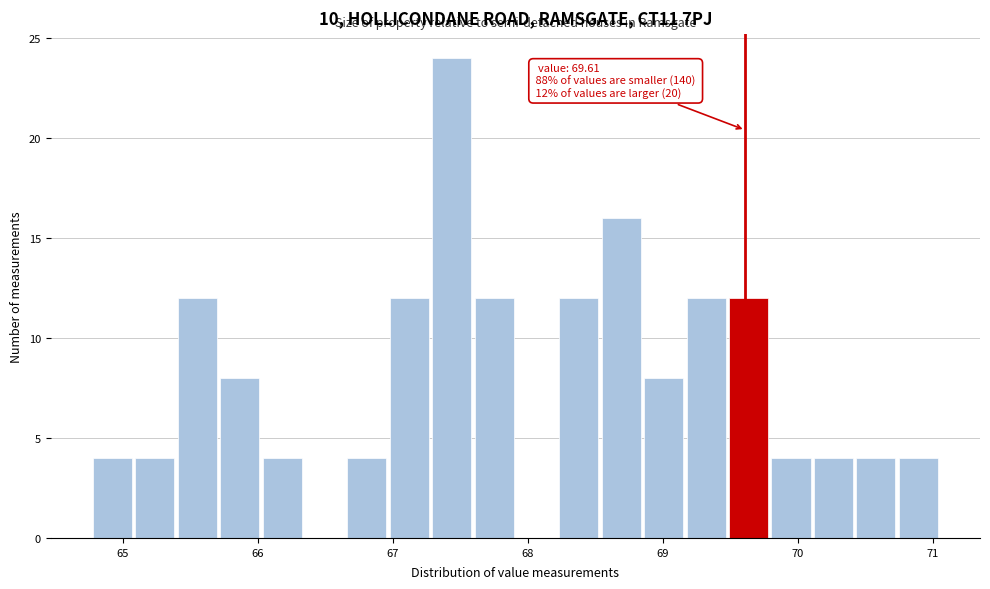

Around what value on the x-axis is the tallest bar? Give the approximate position of its centre, as read against the axis.

67.4